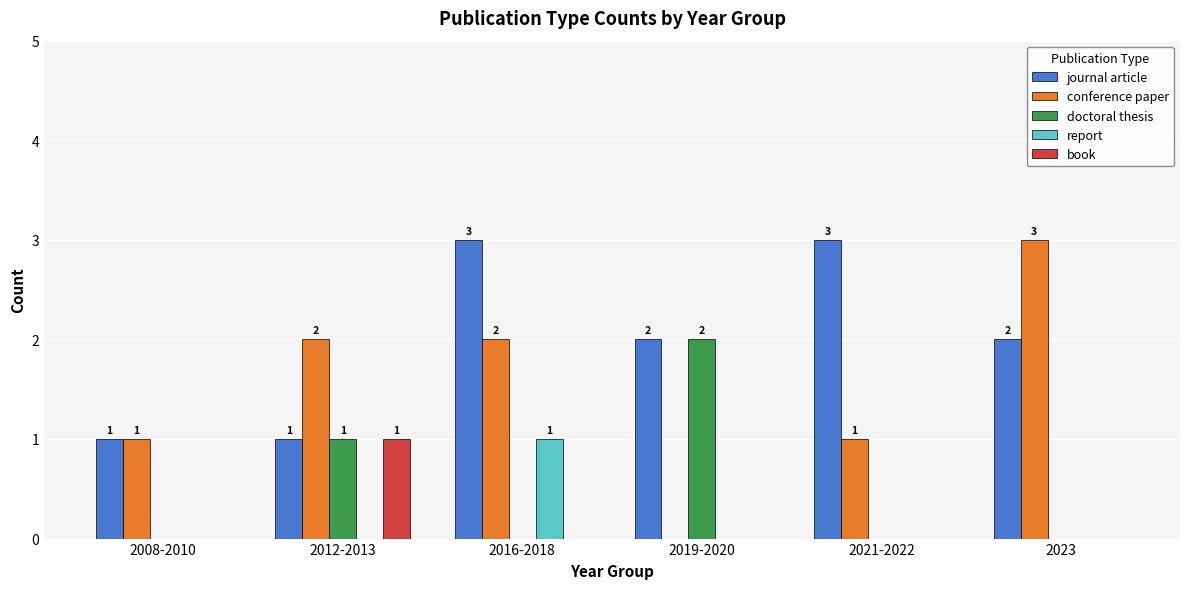

Which series has the largest range (max minus min)?

conference paper